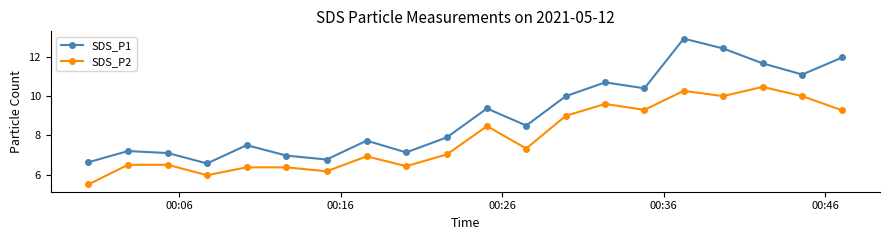

Which series has the largest total across all categories?

SDS_P1